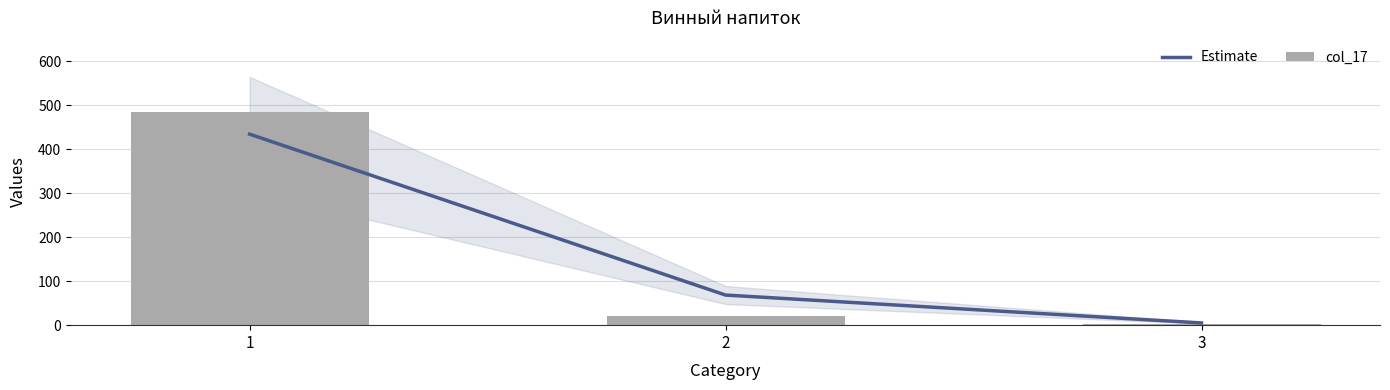

The value of Estimate at 2 is 68.5. True or false?

True